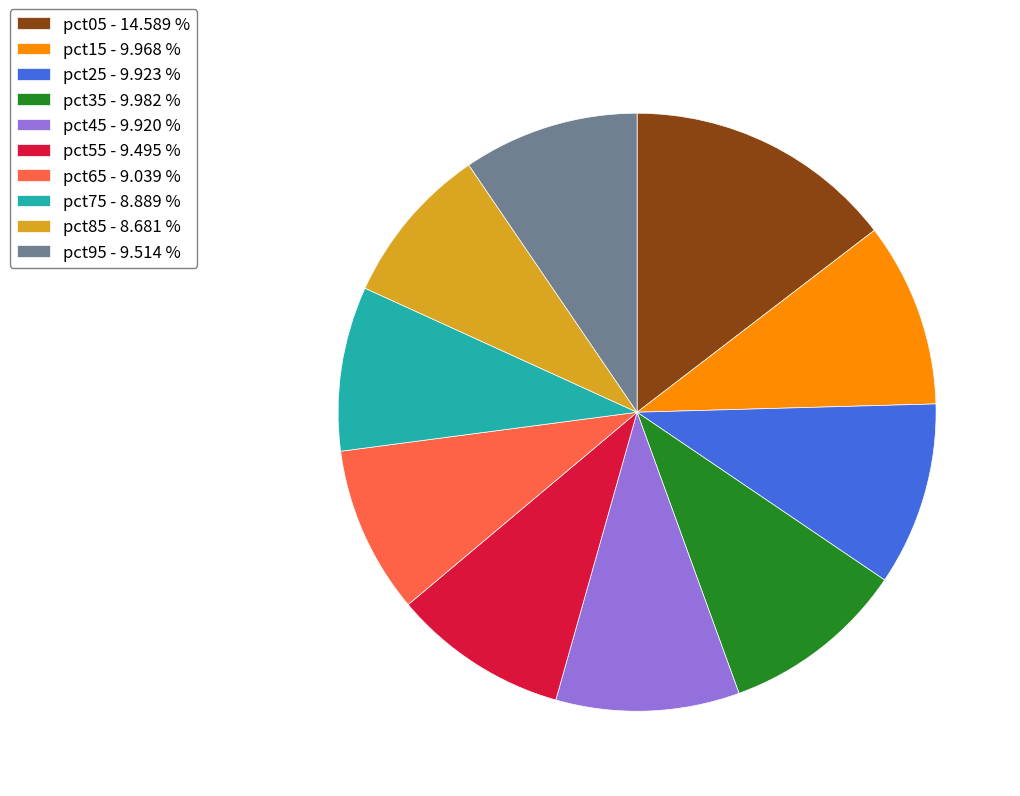

How many segments does this pie chart have?

10